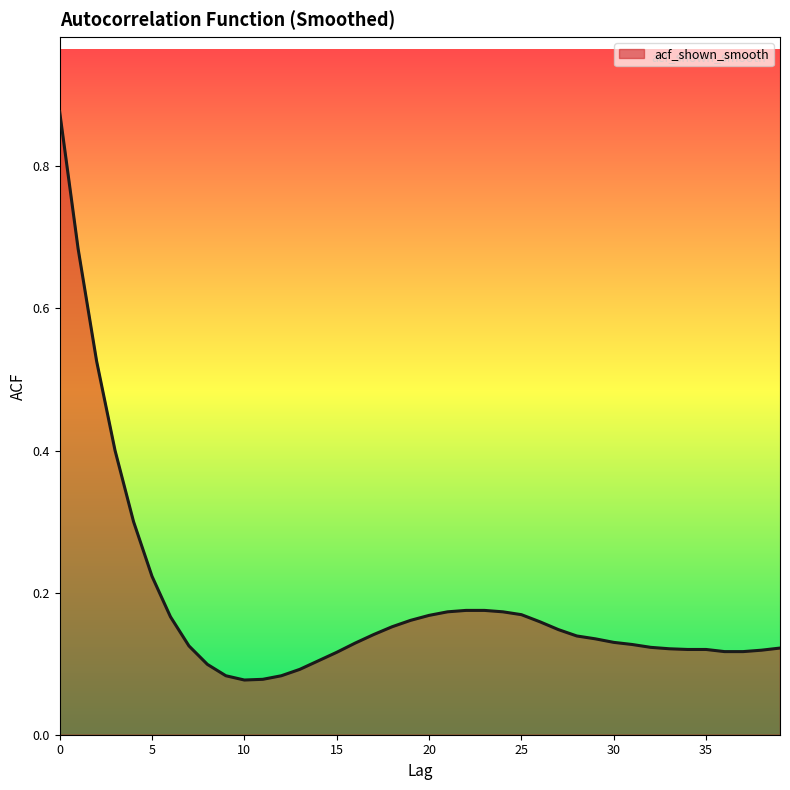

What is the difference between the maximum and minimum values?

0.8